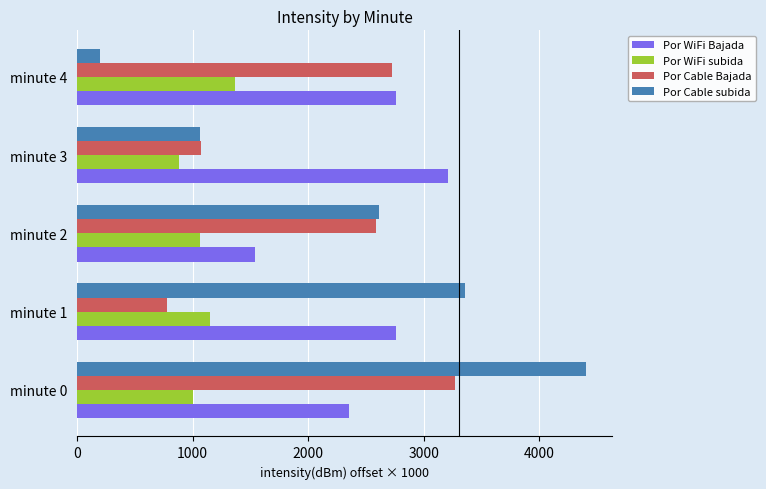

What value does the Por Cable subida series have at minute 3?

1060.0